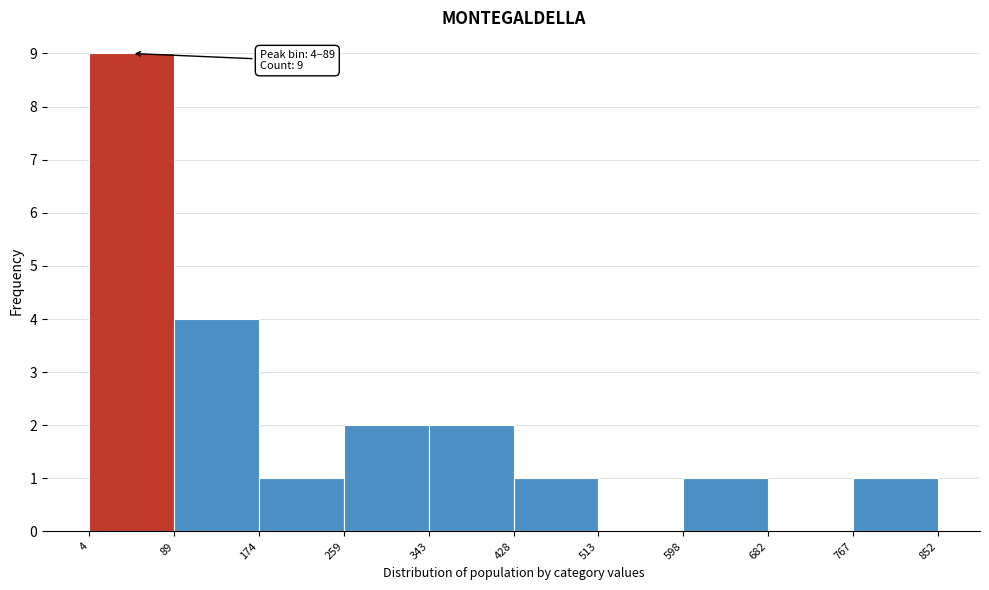

Over which range of the x-axis is the bar tallest?

4 to 89